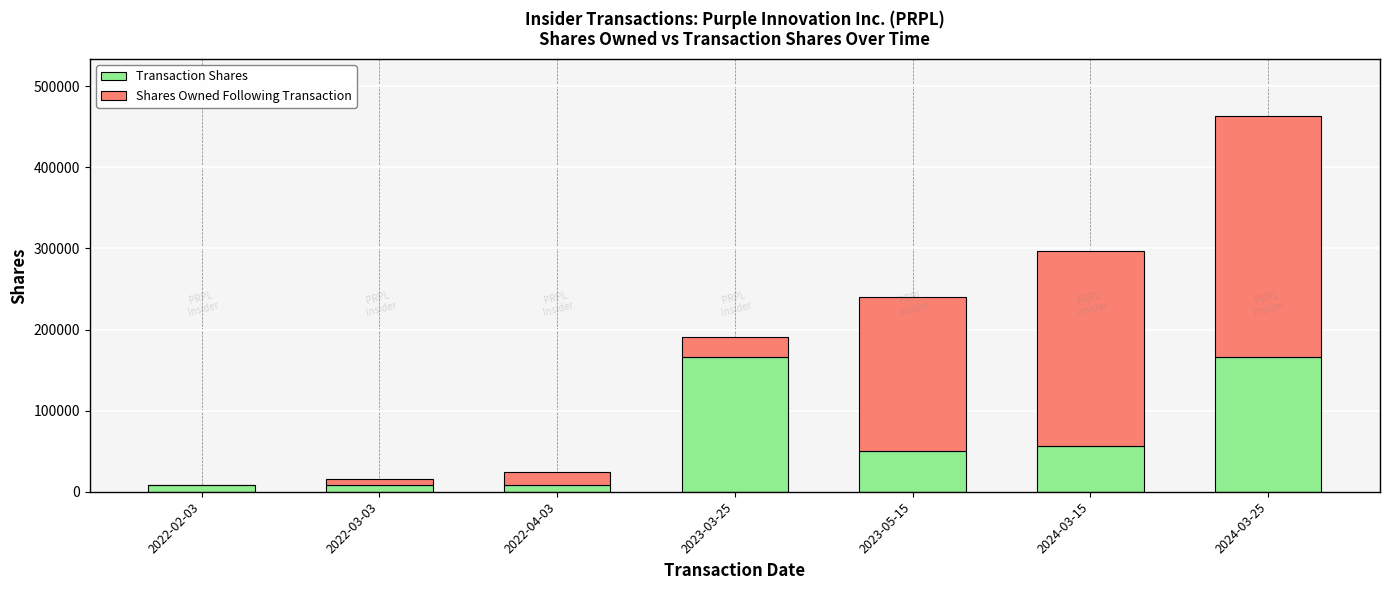

What is the sum of all Transaction Shares values?

463669